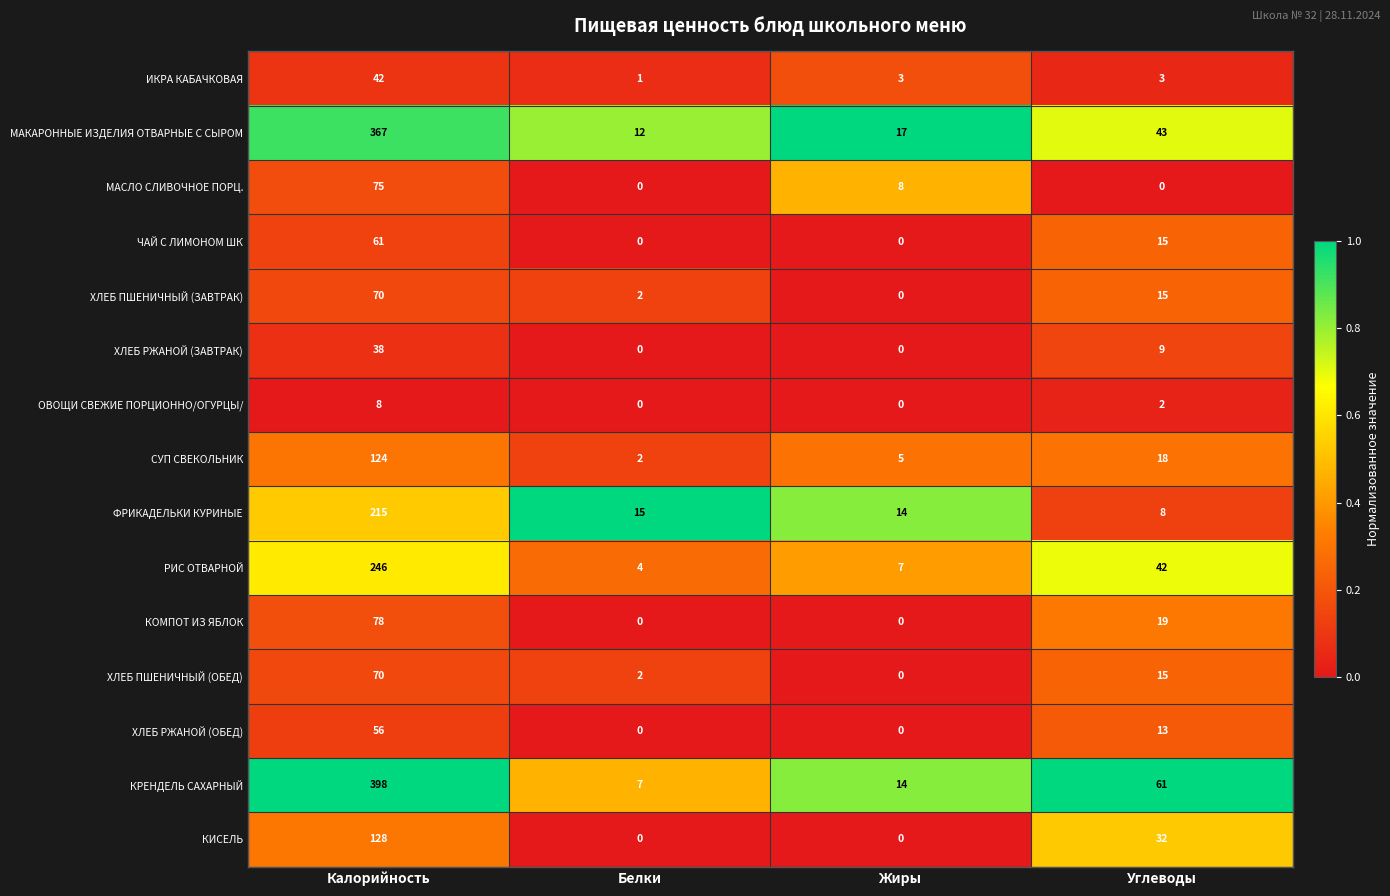

Is it true that ОВОЩИ СВЕЖИЕ ПОРЦИОННО/ОГУРЦЫ/ equals -4 at Жиры?

False